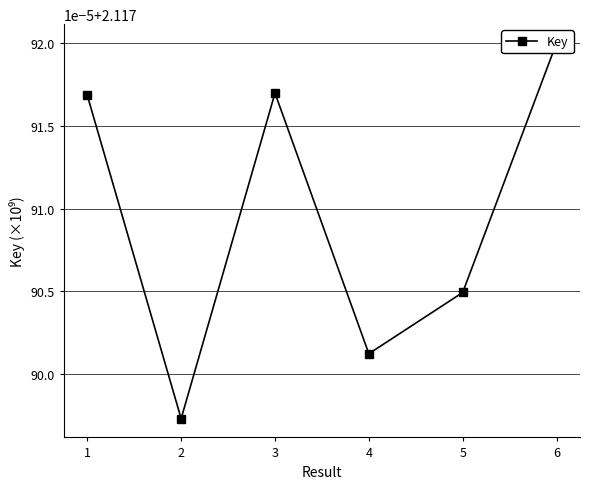

Count the values in the range 2 to 3.

6